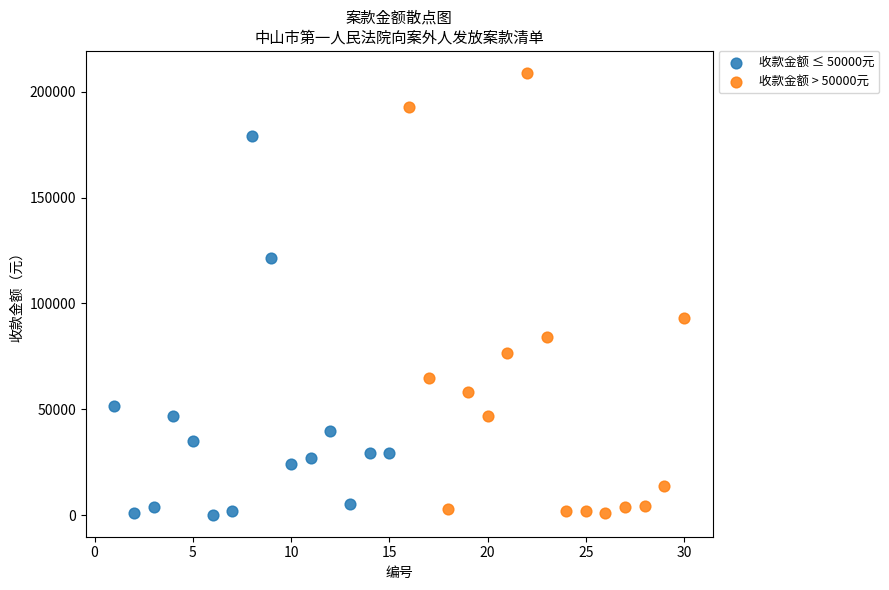

Which series contains the highest Y value?

收款金额 > 50000元